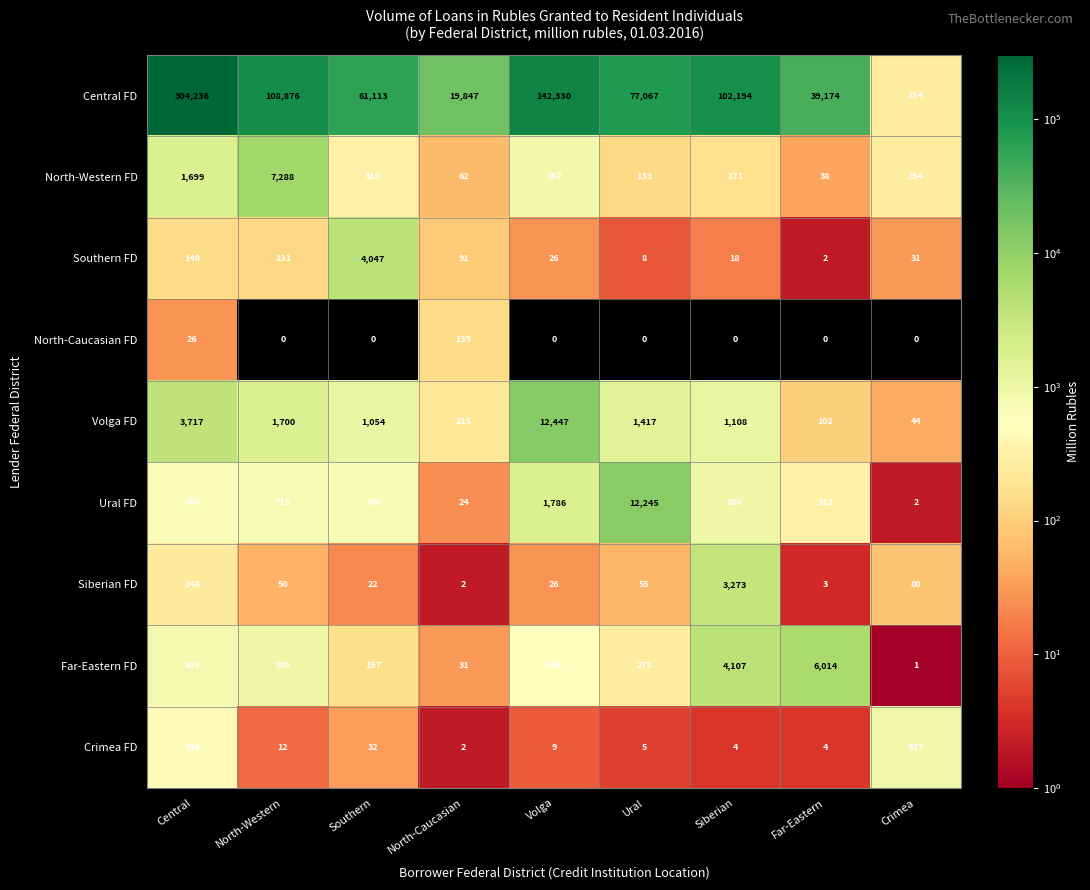

What is the total value across all series at Ural?

91201